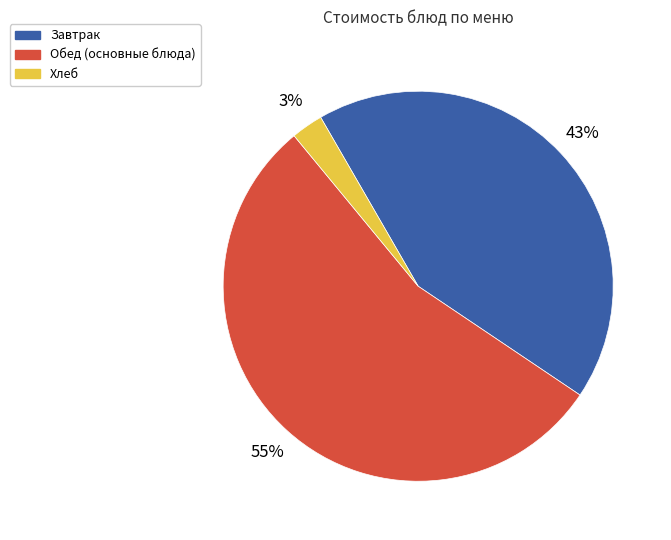

Which slice represents more than half of the pie?

Обед (основные блюда)